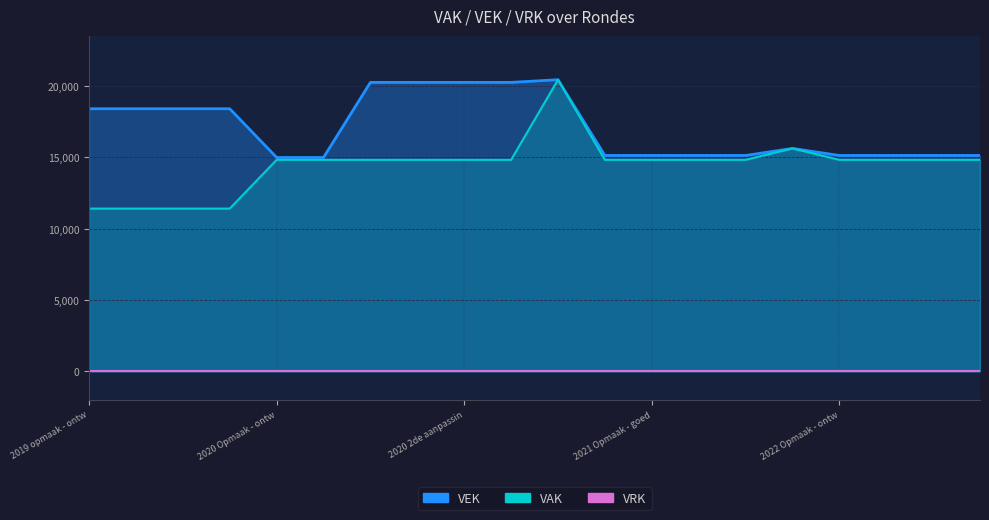

True or false: VEK and VAK cross at least once.

False